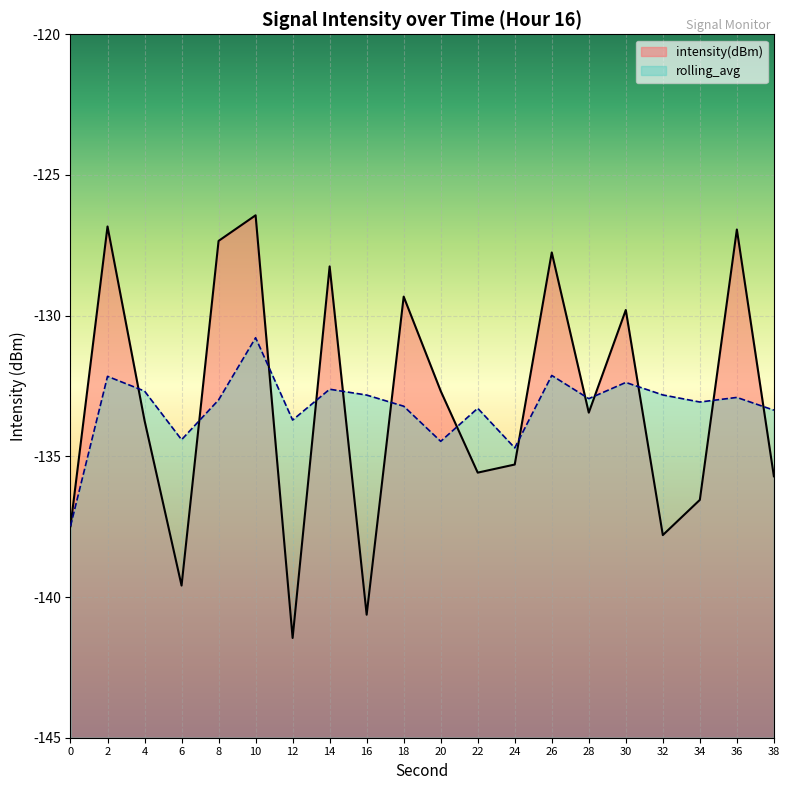

How many points are lower than both their immediate neighbors (excluding endpoints)?

6